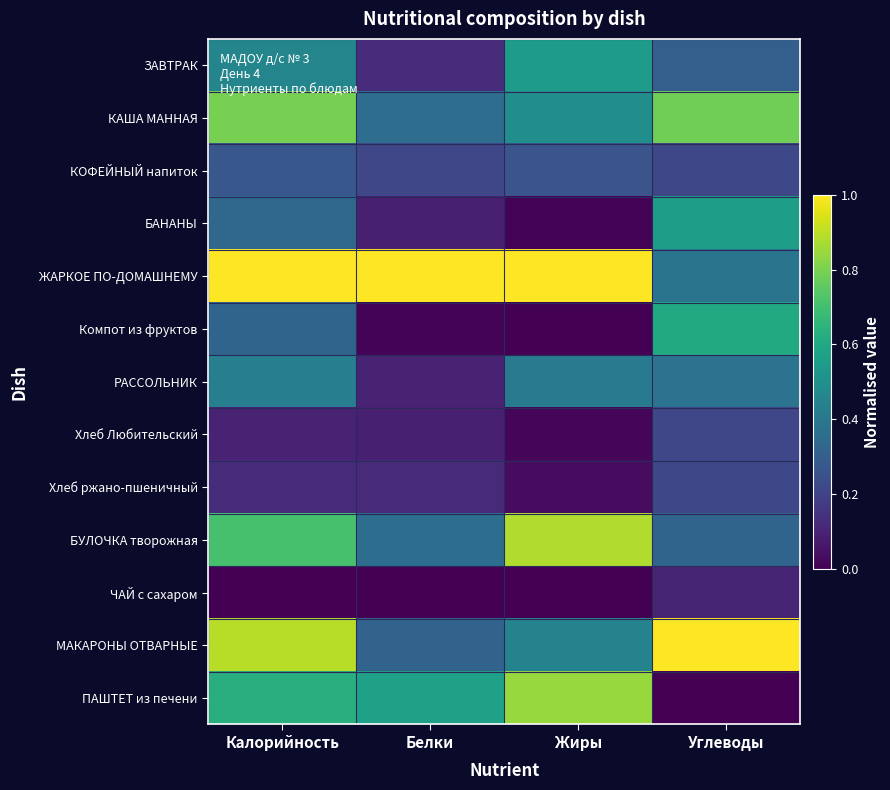

Between Белки and Углеводы, which series saw the biggest shift?

МАКАРОНЫ ОТВАРНЫЕ